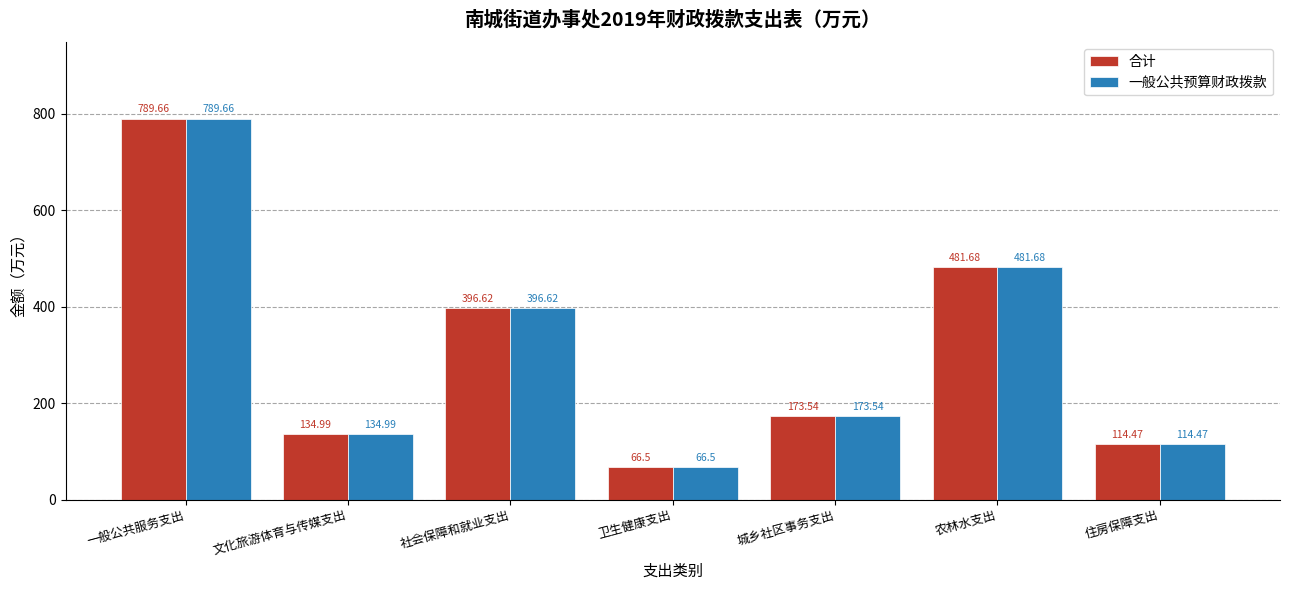

What is the highest value of the 合计 series?

789.7